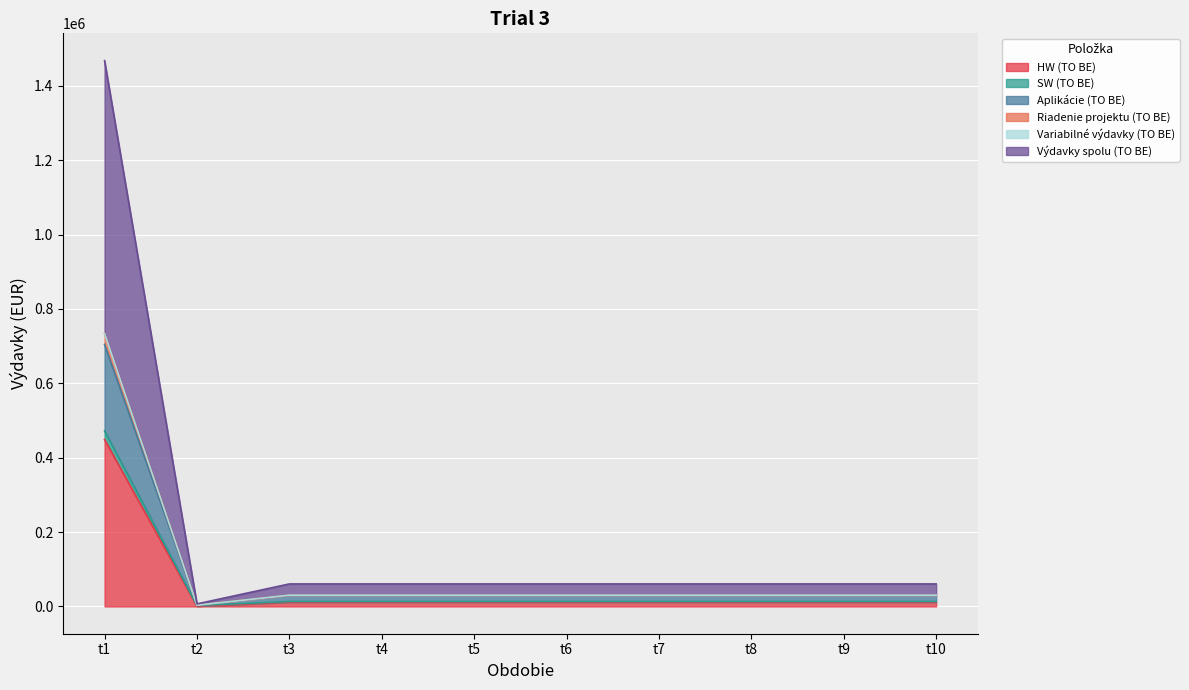

Does the chart display data point markers on the line(s)?

No